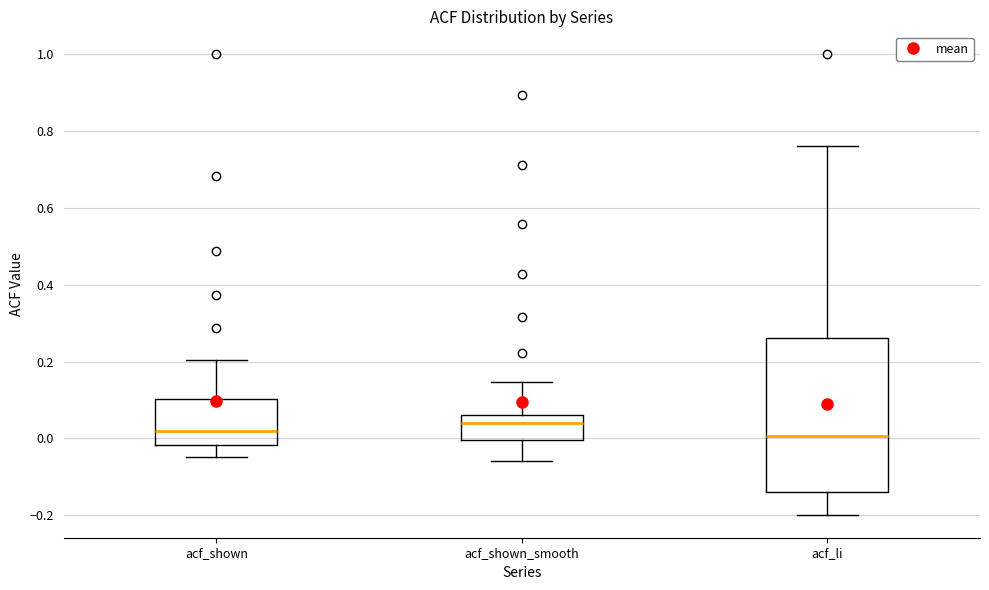

Reading left to right, read every box against the y-axis: the position of its median line, the range the box covers, and the ends of its whiskers. The values are not printed on the chart, so give them approximately, as read against the axis.

acf_shown: median 0.02, box -0.02 to 0.10, whiskers -0.04 to 0.20
acf_shown_smooth: median 0.04, box 0.00 to 0.06, whiskers -0.06 to 0.14
acf_li: median 0.00, box -0.14 to 0.26, whiskers -0.20 to 0.76